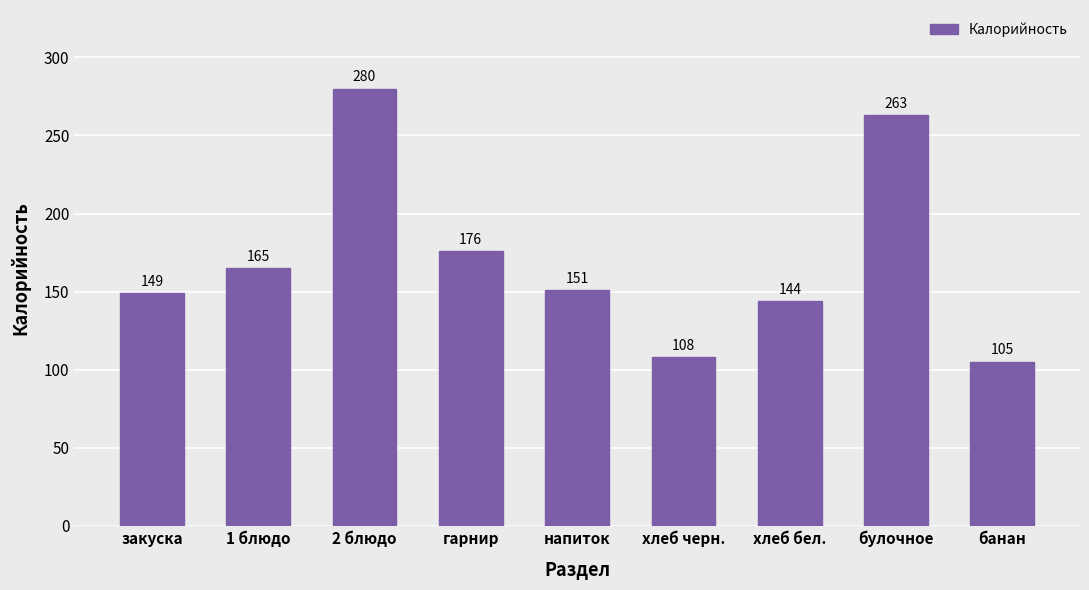

Rank the categories by value from lowest to highest.

банан, хлеб черн., хлеб бел., закуска, напиток, 1 блюдо, гарнир, булочное, 2 блюдо